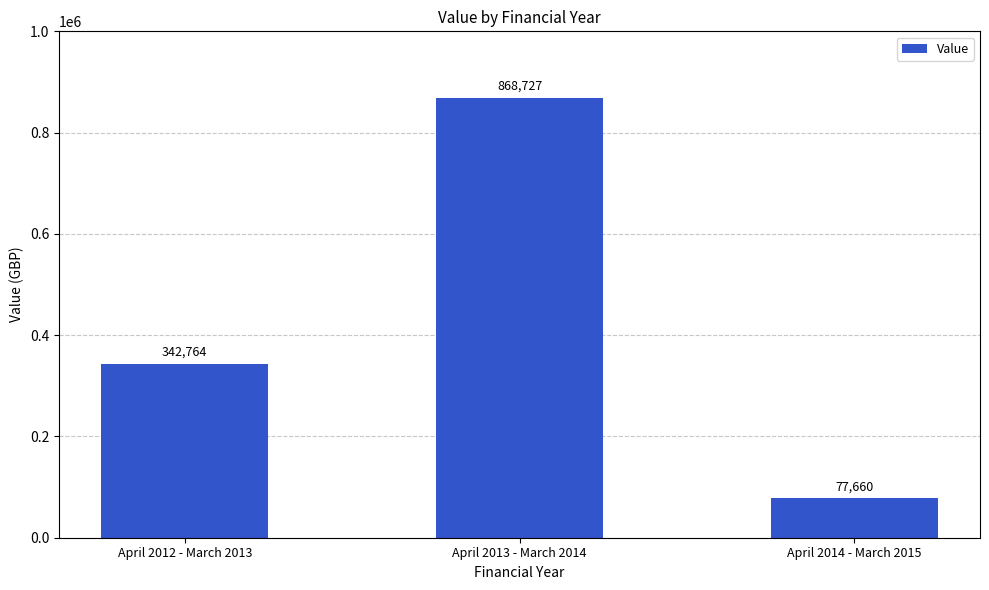

Rank the categories by value from lowest to highest.

April 2014 - March 2015, April 2012 - March 2013, April 2013 - March 2014